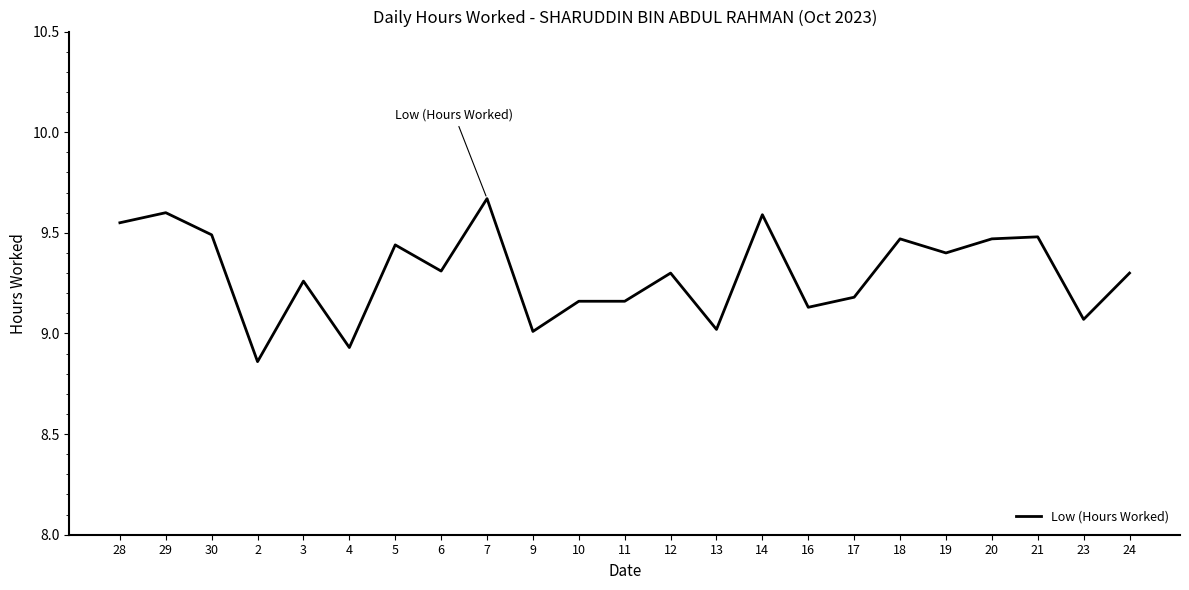

The chart shows a value of 9.4 at 5. True or false?

True